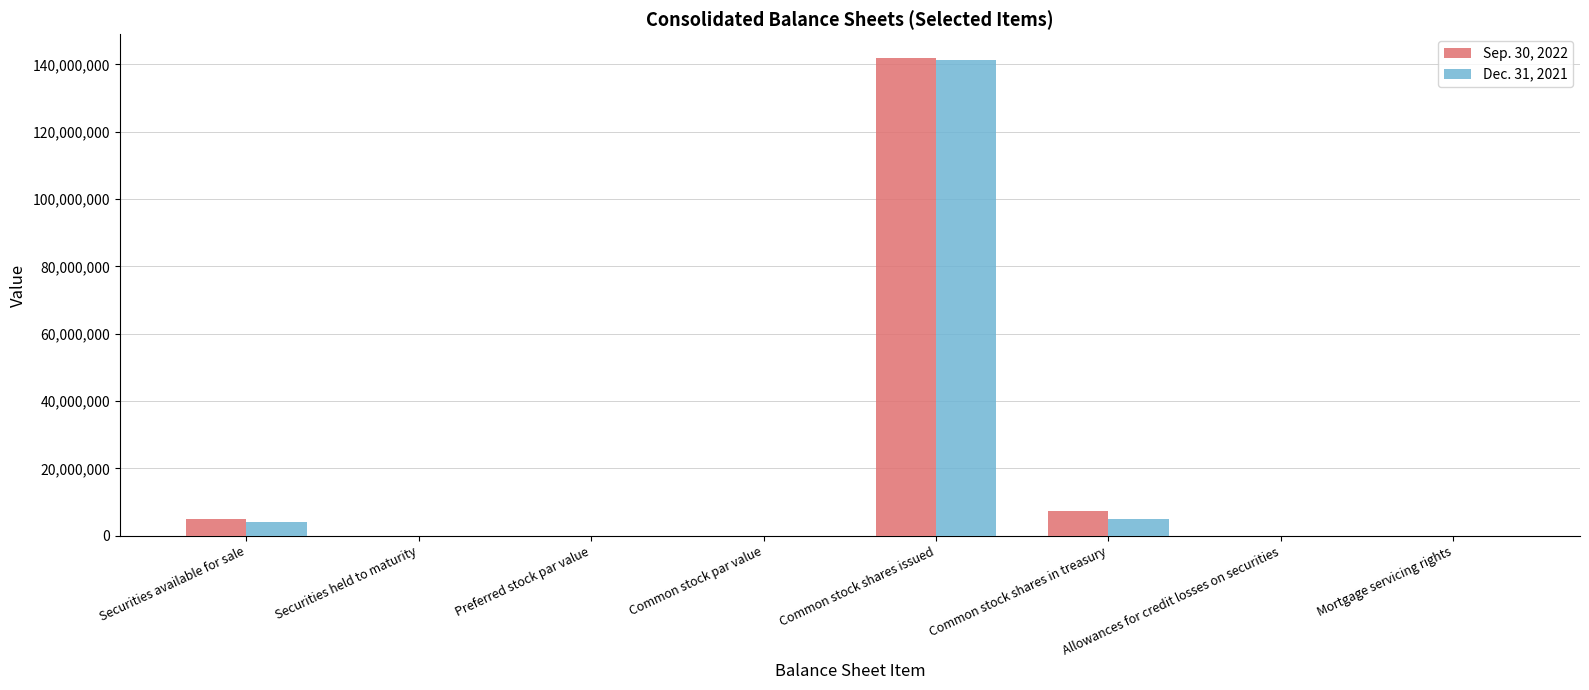

Which category has the highest value in the Dec. 31, 2021 series?

Common stock shares issued